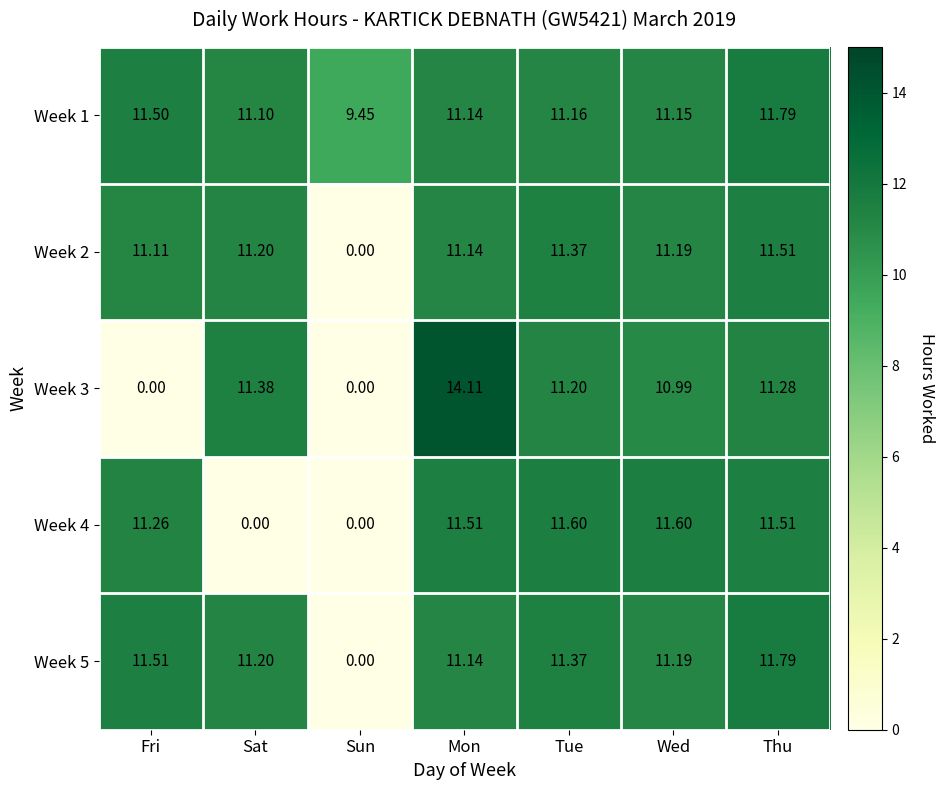

Which category has the highest value across all series?

Mon